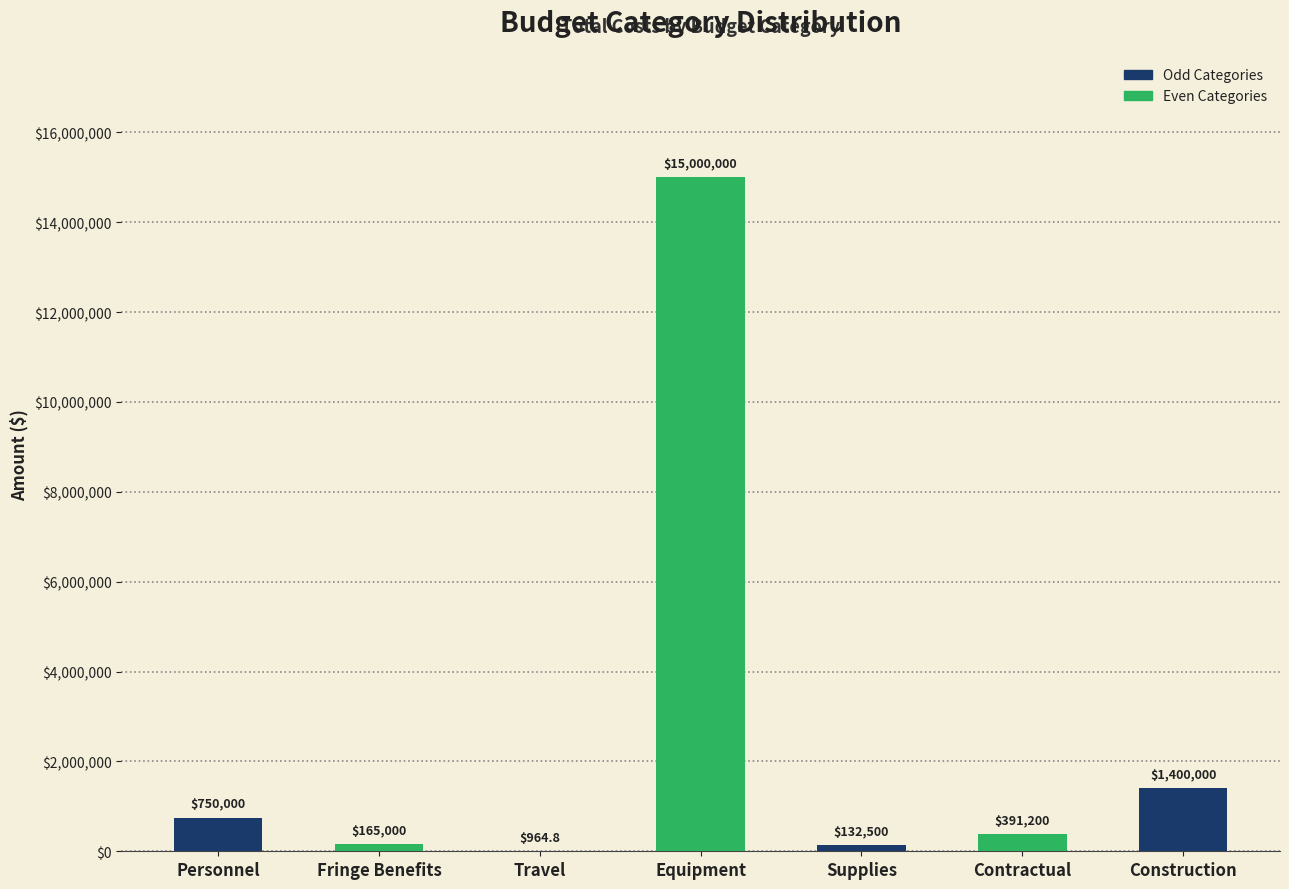

Reading right to left, extract all data points from this chart.

Construction=1400000.0	Contractual=391200.0	Supplies=132500.0	Equipment=15000000.0	Travel=964.8	Fringe Benefits=165000.0	Personnel=750000.0